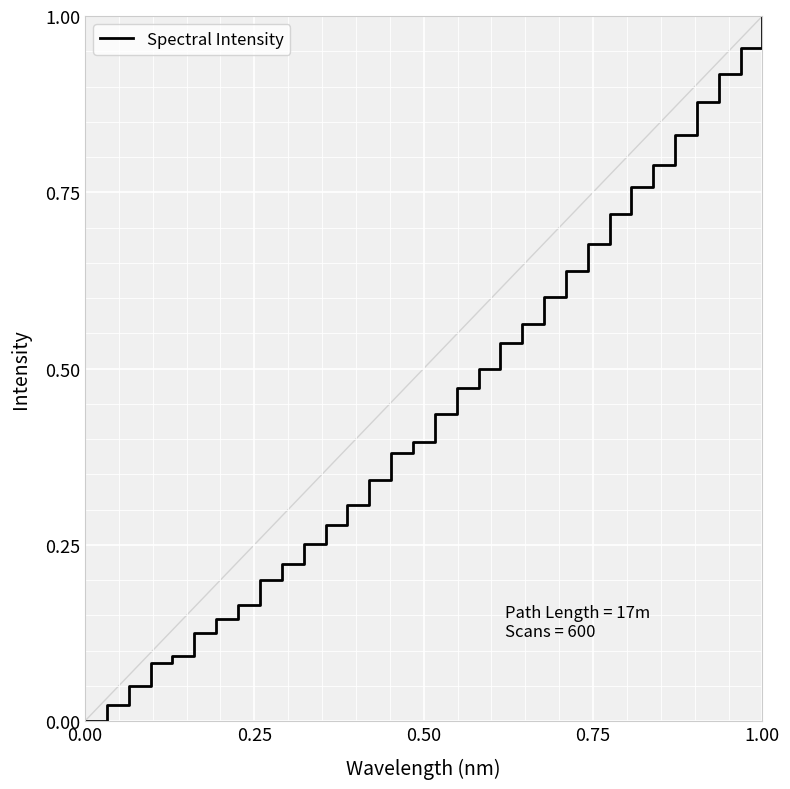

True or false: the data has more than 1 interior local peaks.

False